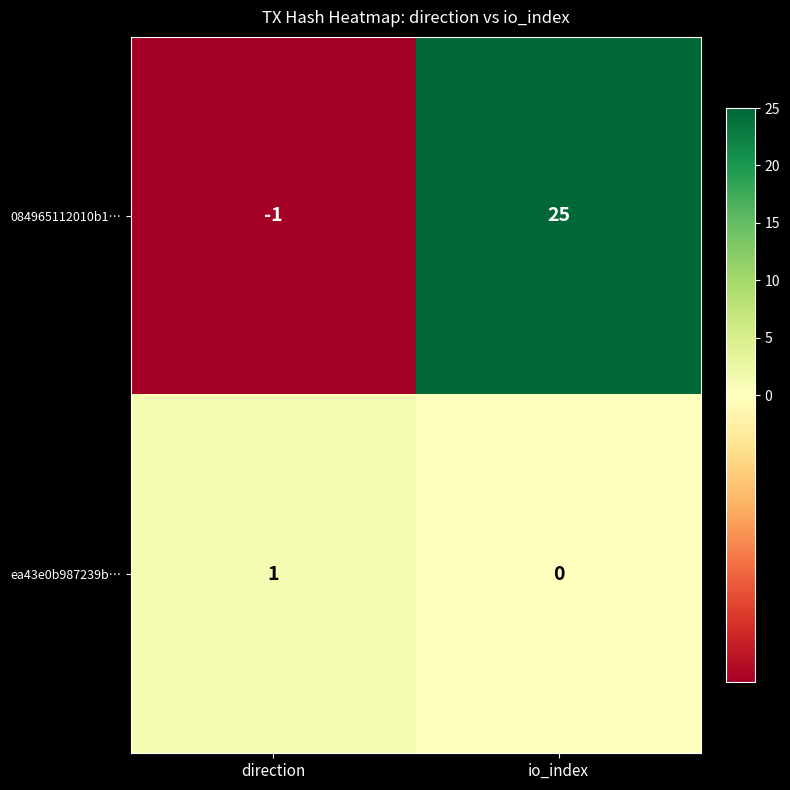

True or false: ea43e0b987239b… has a value of 1 at io_index.

False